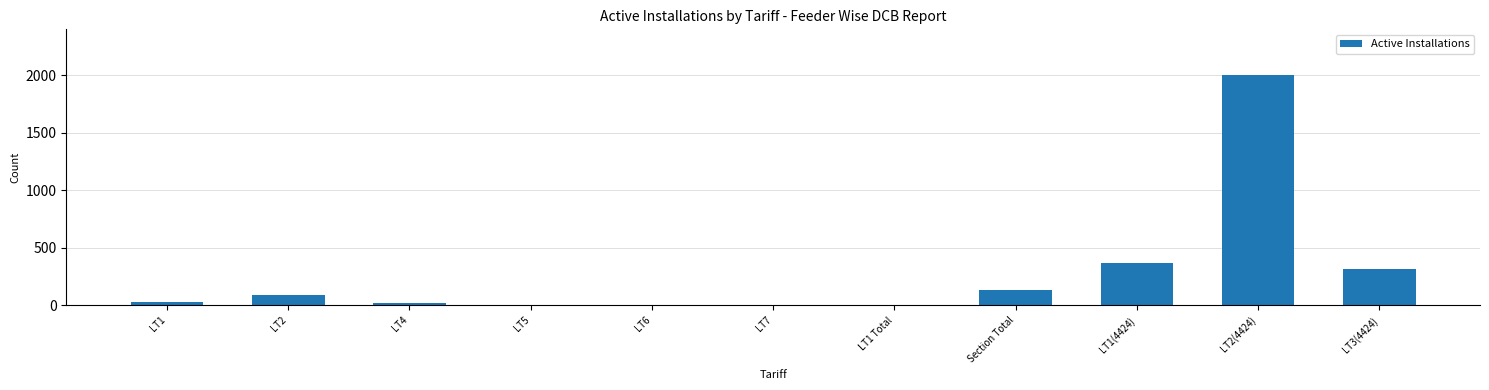

What is the sum of all values?

2959